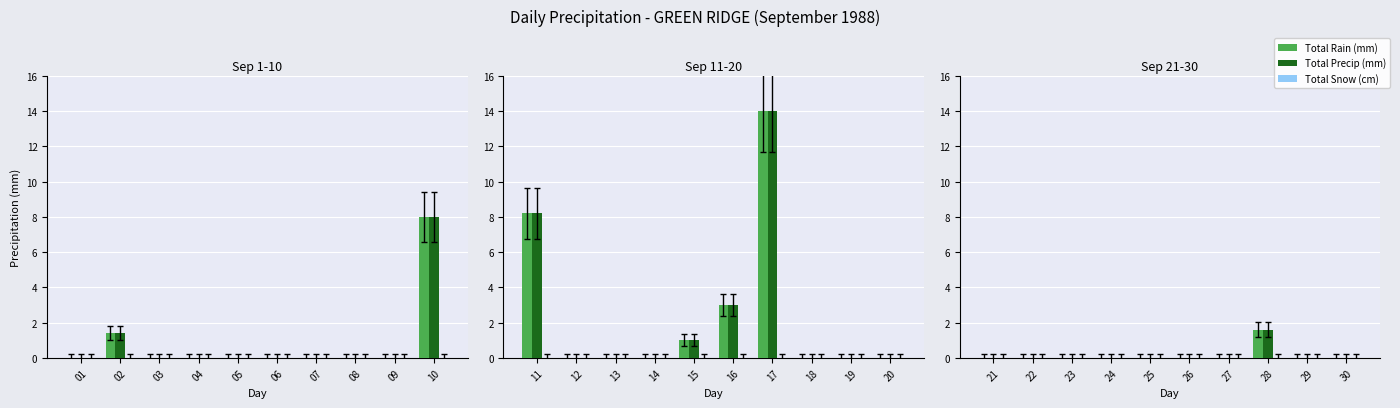

How many bars are there in total?

30